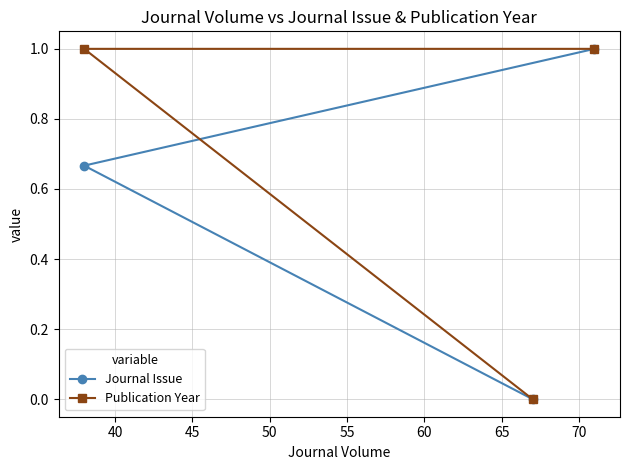

How many positive values does the Journal Issue series have?

2